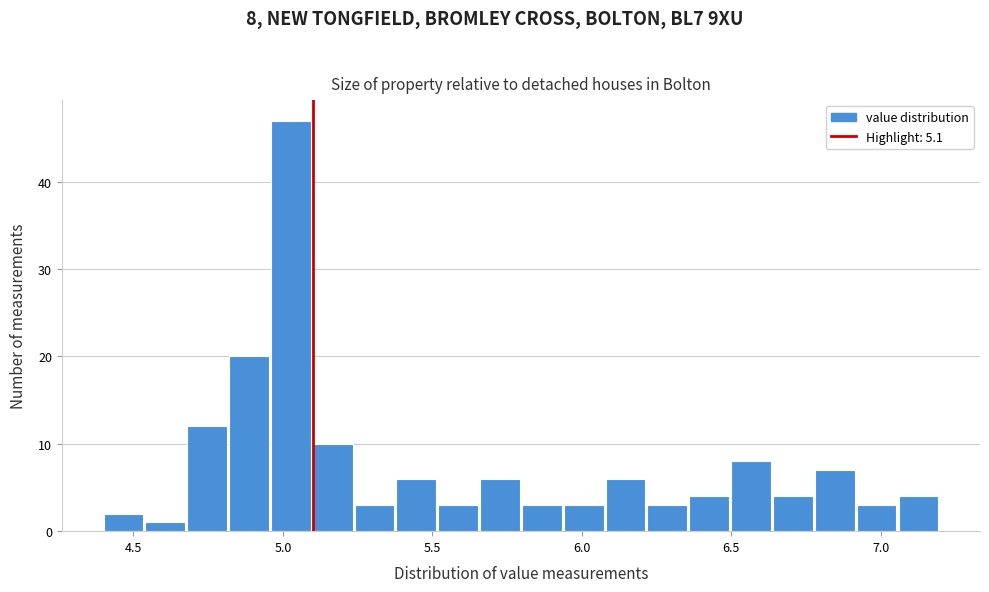

Read against the x-axis, roughly where is the centre of the tallest bar?

5.05